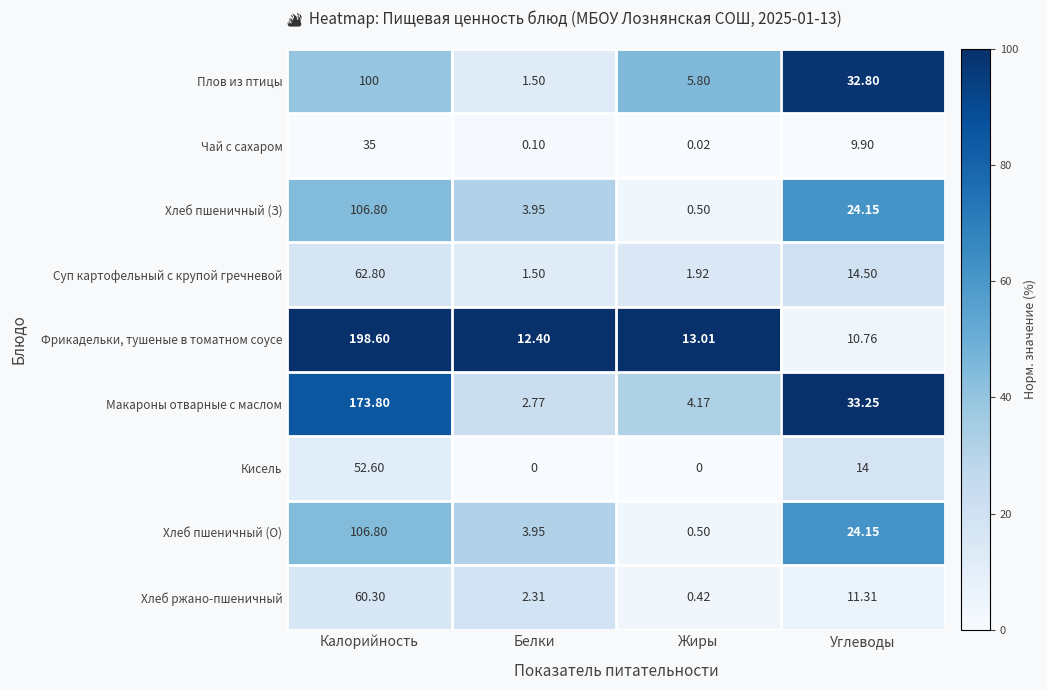

Where does the Суп картофельный с крупой гречневой series first go above 14?

Калорийность